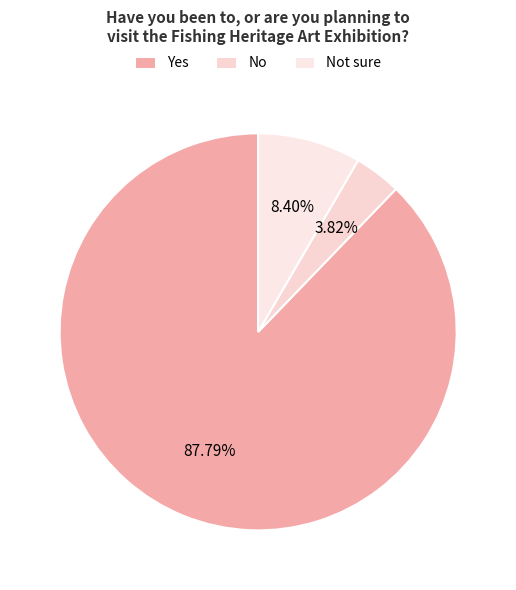

To the nearest percent, what is the combined percentage of Yes and Not sure?

96%